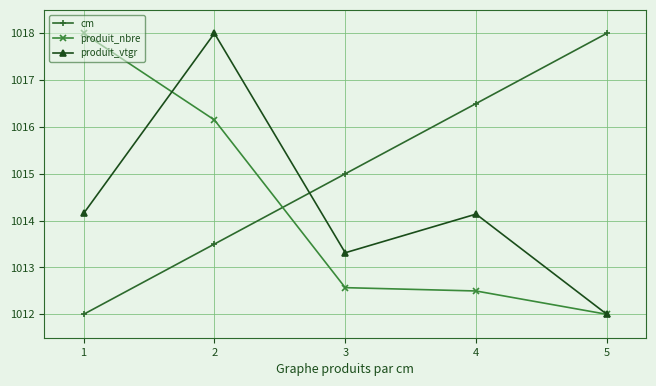

At which label is cm closest to 1015?

3